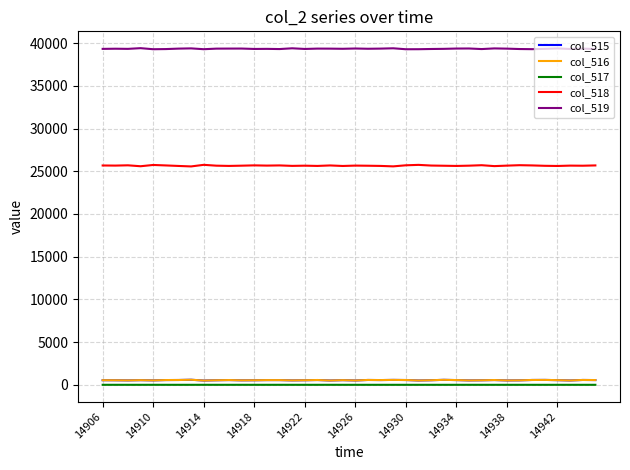

How many values in the col_519 series are below 39336?

20